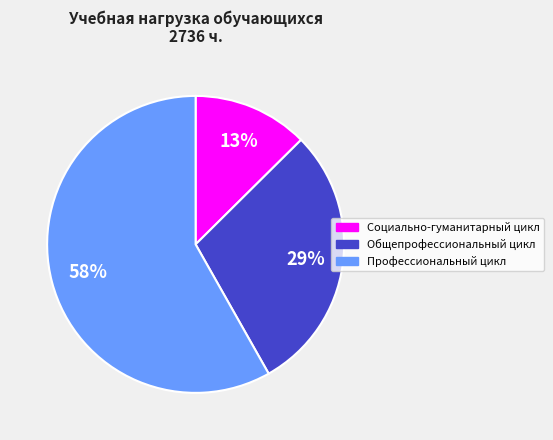

What is the smallest slice in the pie chart?

Социально-гуманитарный цикл